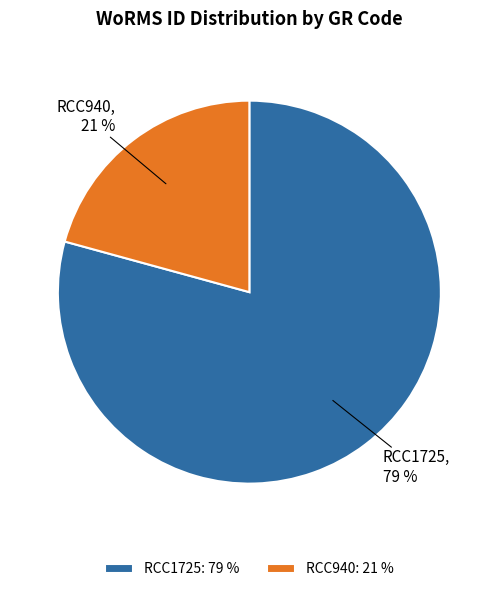

What is the ratio of the value at RCC1725: 79 % to the value at RCC940: 21 %?

3.8